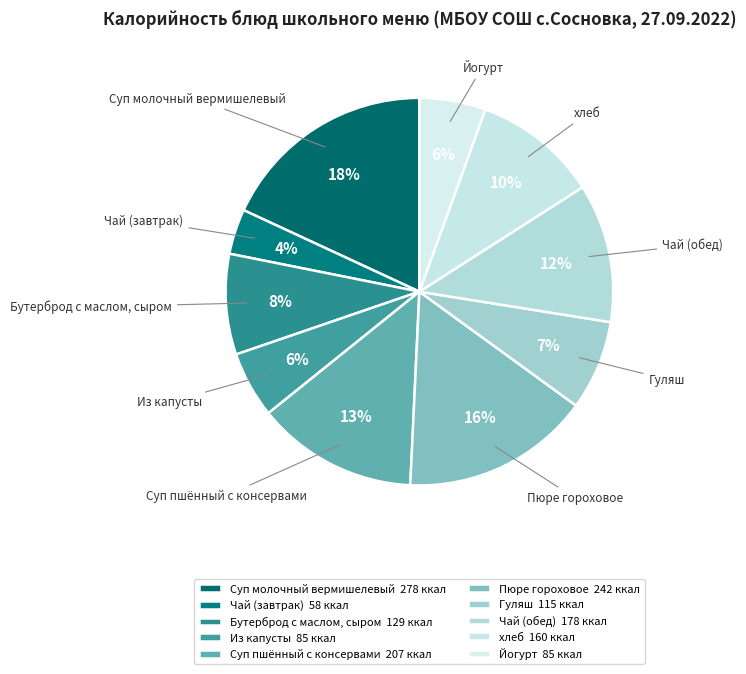

Between Суп пшённый с консервами and Пюре гороховое, which is larger?

Пюре гороховое